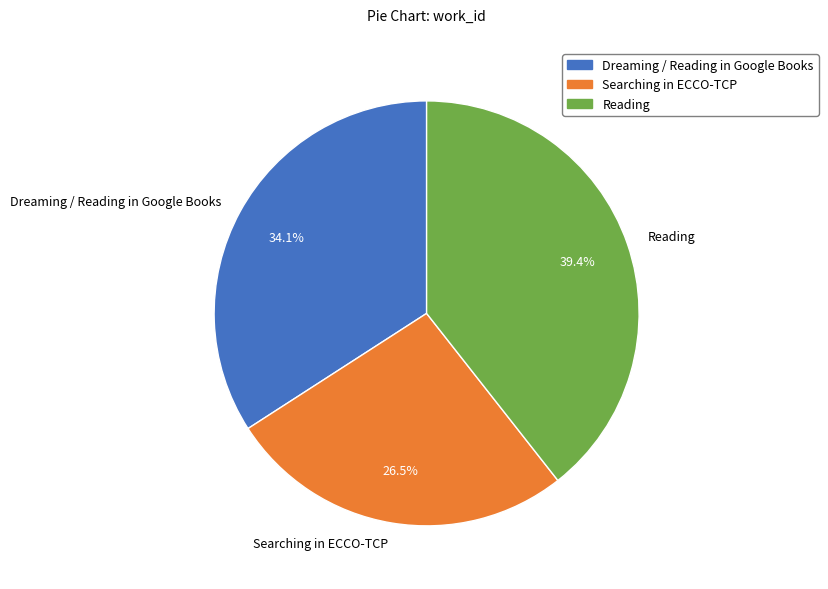

How many segments does this pie chart have?

3